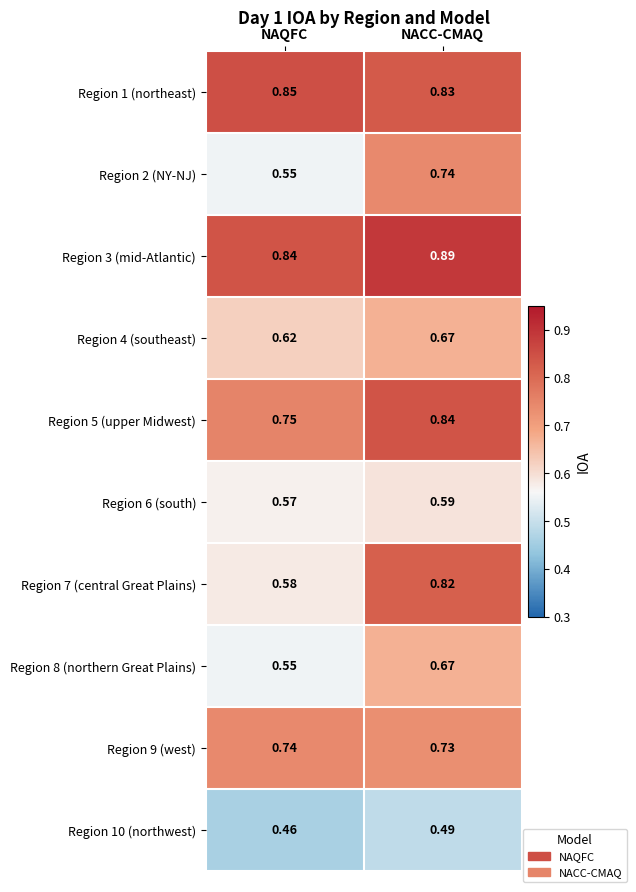

Rank the categories by Region 1 (northeast) value from lowest to highest.

NACC-CMAQ, NAQFC